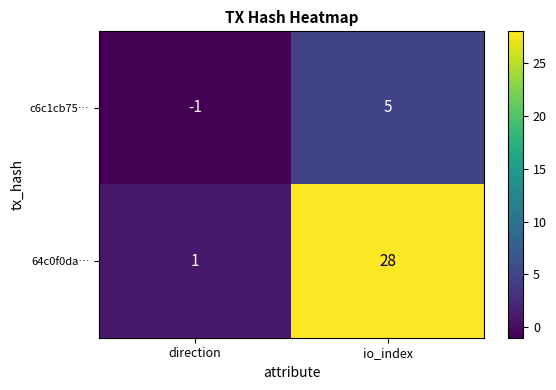

The c6c1cb75… series shows -1 at direction. True or false?

True